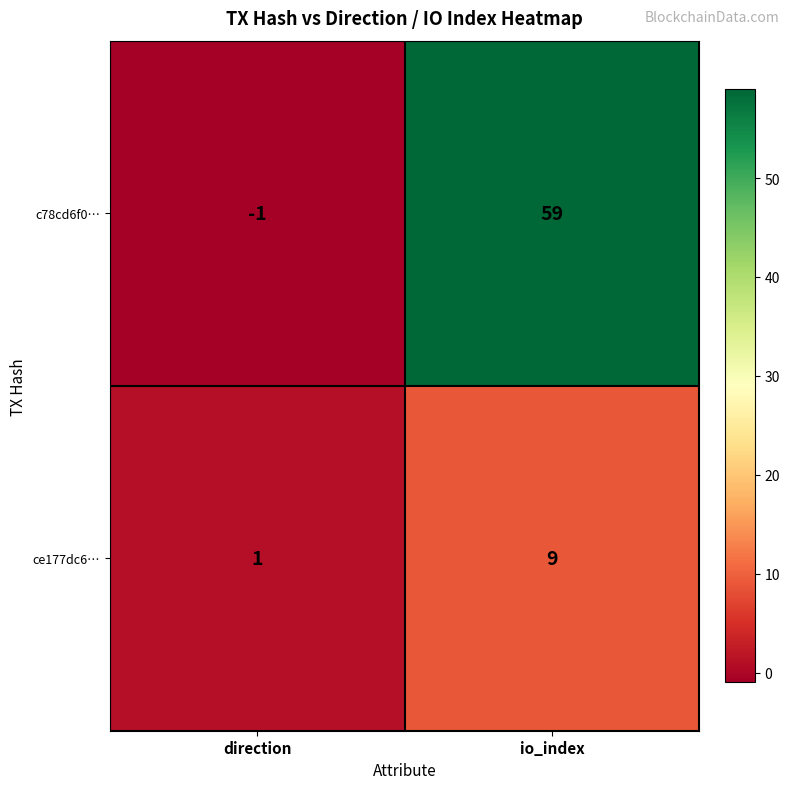

Which category has the lowest value across all series?

direction